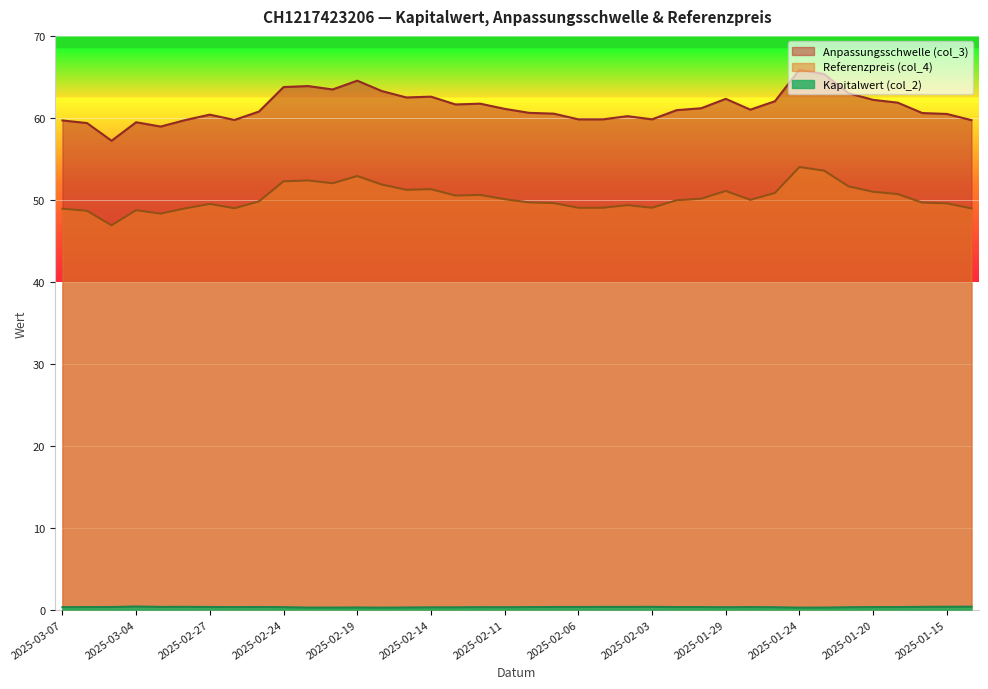

True or false: Anpassungsschwelle (col_3) has more than 1 interior local peaks.

True